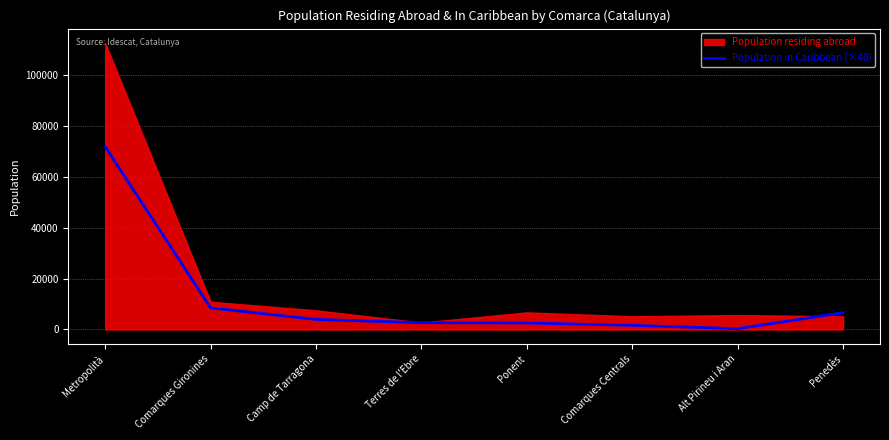

Which category has the highest value in the Population in Caribbean (×40) series?

Metropolità